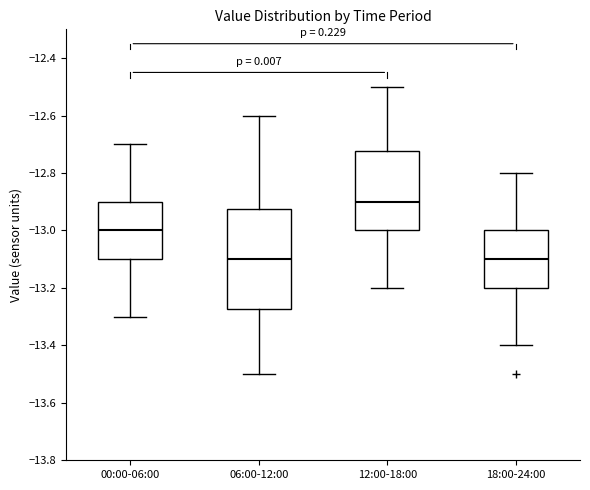

Reading left to right, transcribe this box plot: for each box, give where its median line is, the range the box spans, and where its two whiskers end, as read against the y-axis. The values are not printed on the chart, so give them approximately, as read against the axis.

00:00-06:00: median -13.00, box -13.10 to -12.90, whiskers -13.30 to -12.70
06:00-12:00: median -13.10, box -13.28 to -12.92, whiskers -13.50 to -12.60
12:00-18:00: median -12.90, box -13.00 to -12.72, whiskers -13.20 to -12.50
18:00-24:00: median -13.10, box -13.20 to -13.00, whiskers -13.40 to -12.80